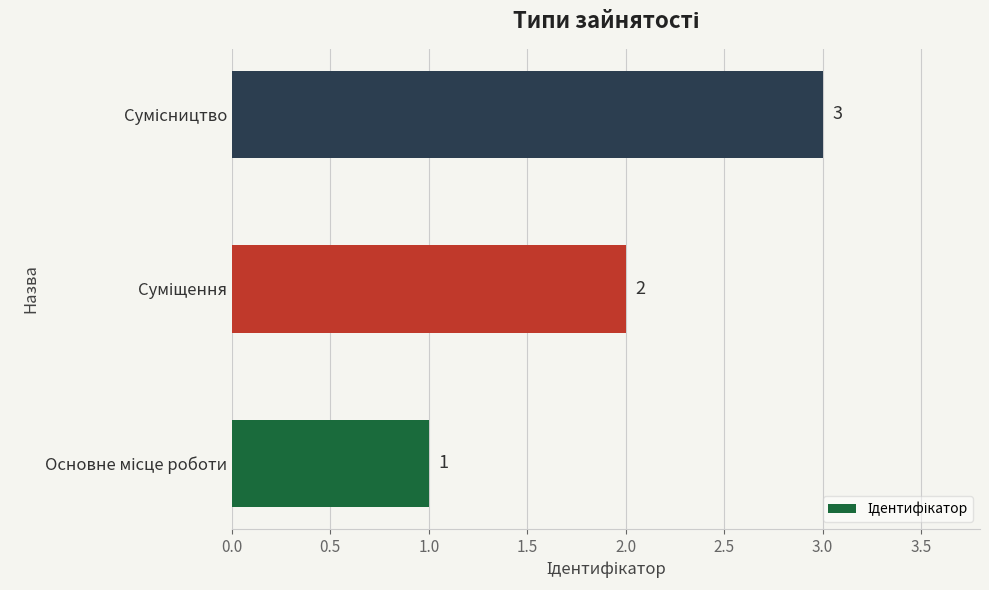

Count the values in the range 1 to 3.

3